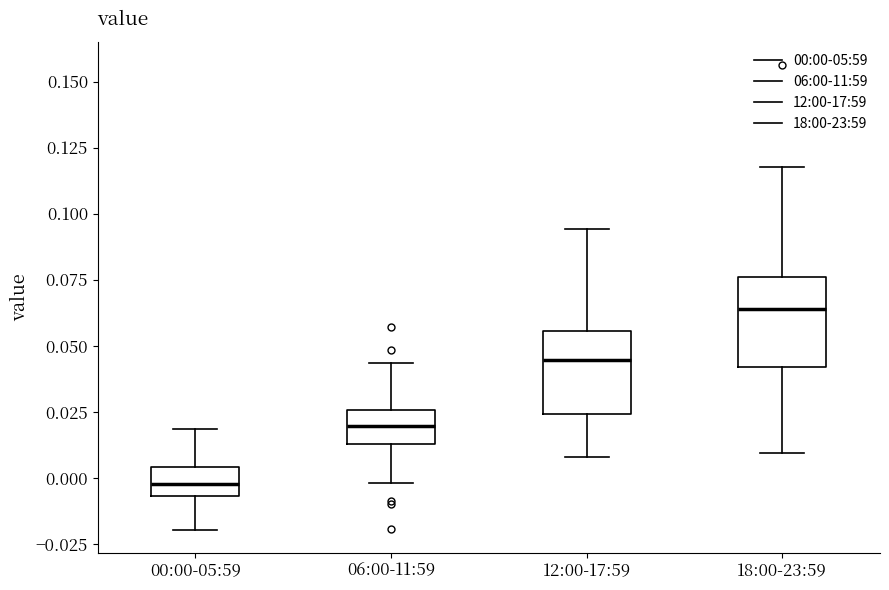

Where is the upper edge of the box for 06:00-11:59 on the y-axis? The values are not printed on the chart, so give them approximately, as read against the axis.

0.025